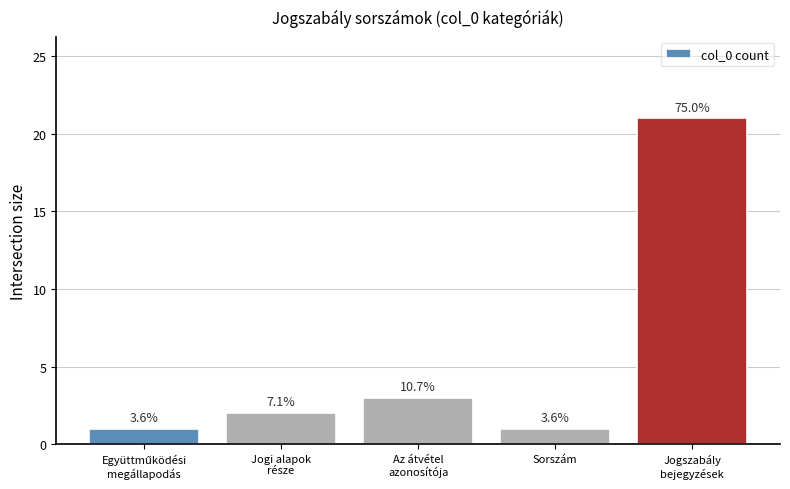

What is the label of the 4th bar from the right?

Jogi alapok
része